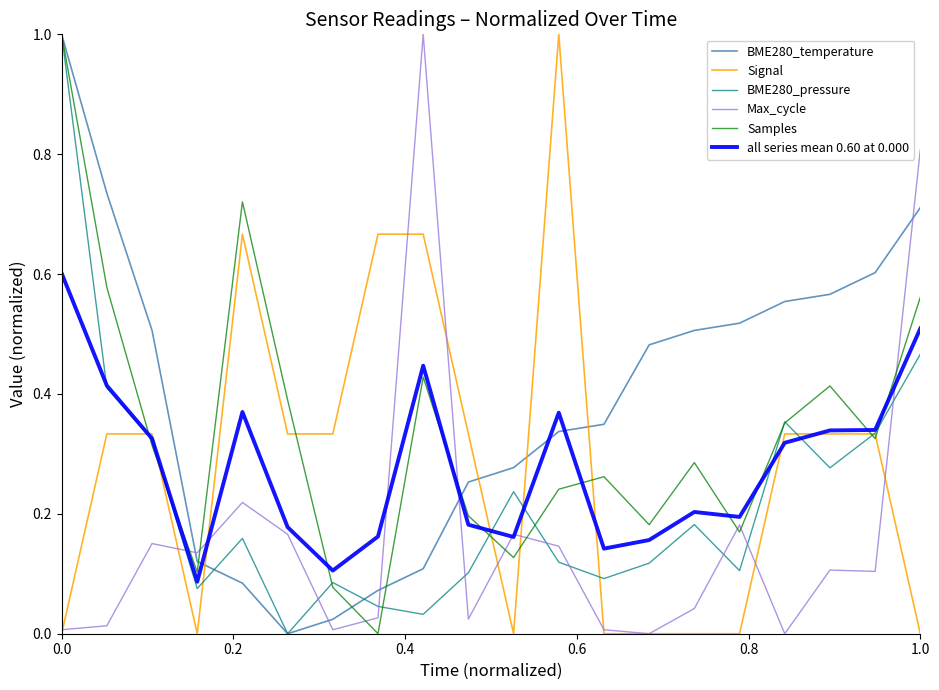

Which series has the largest total across all categories?

BME280_temperature